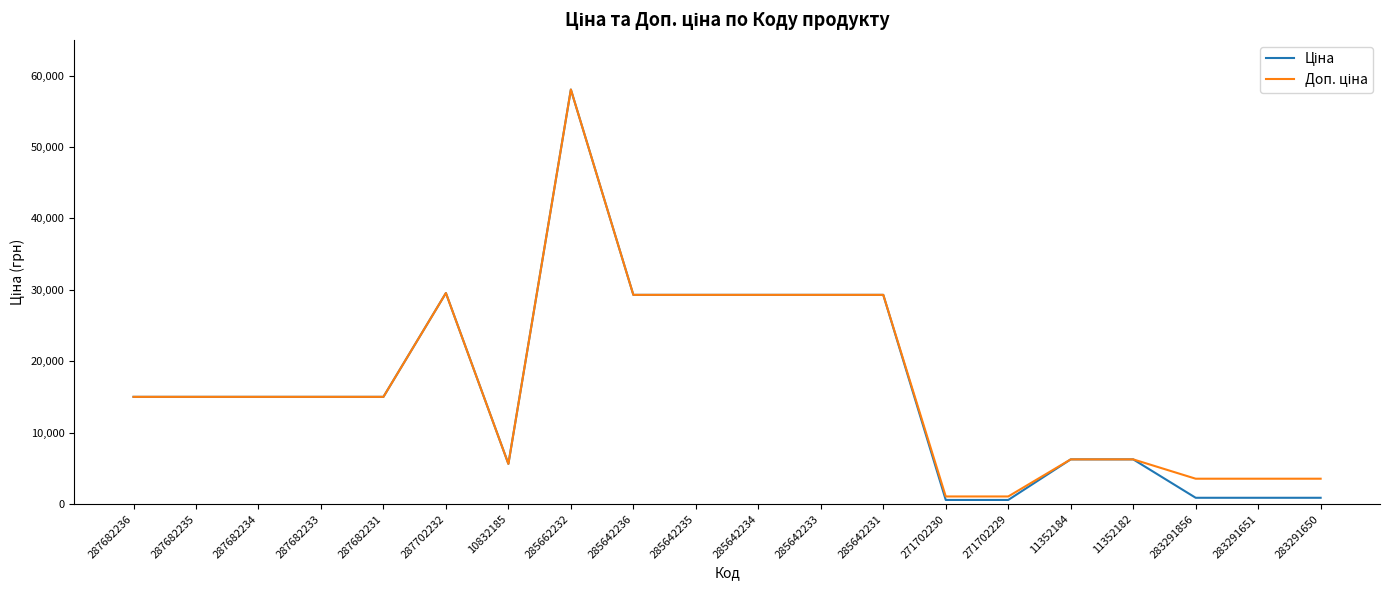

At which category is the sum across all series the highest?

285662232